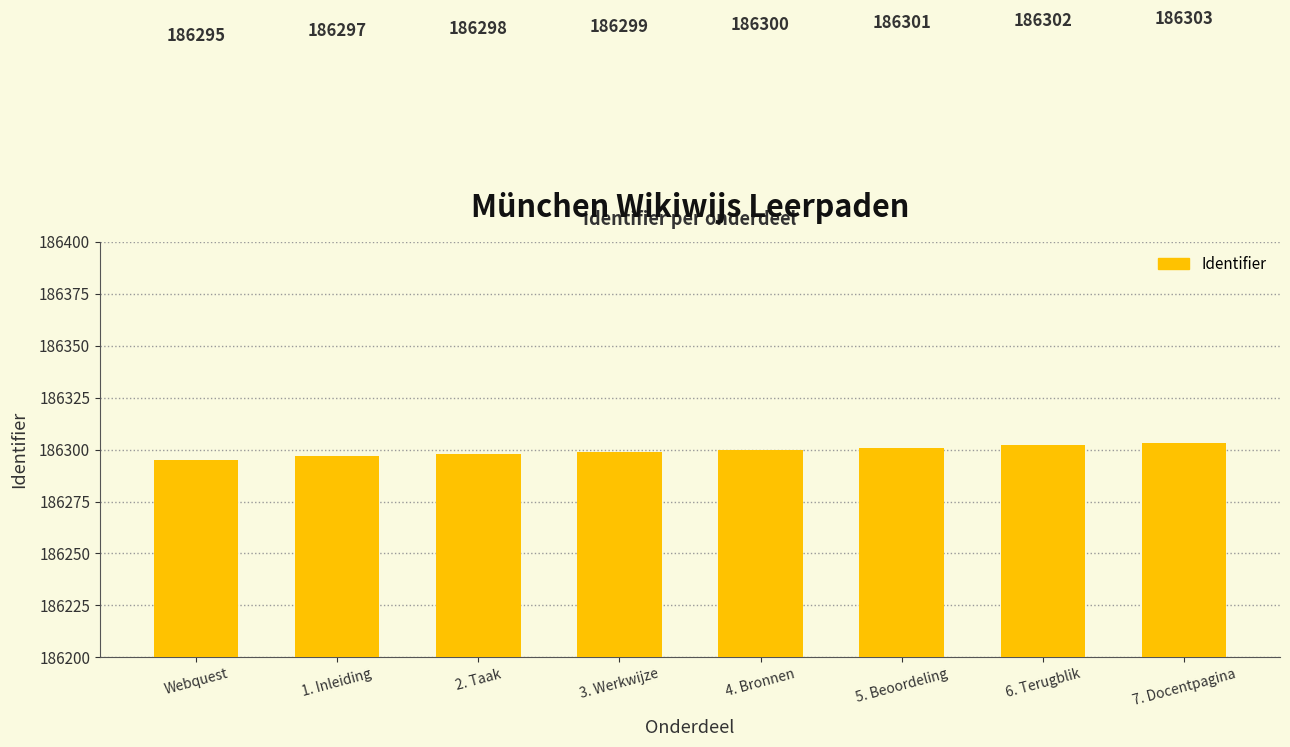

The value at Webquest is 186295. True or false?

True